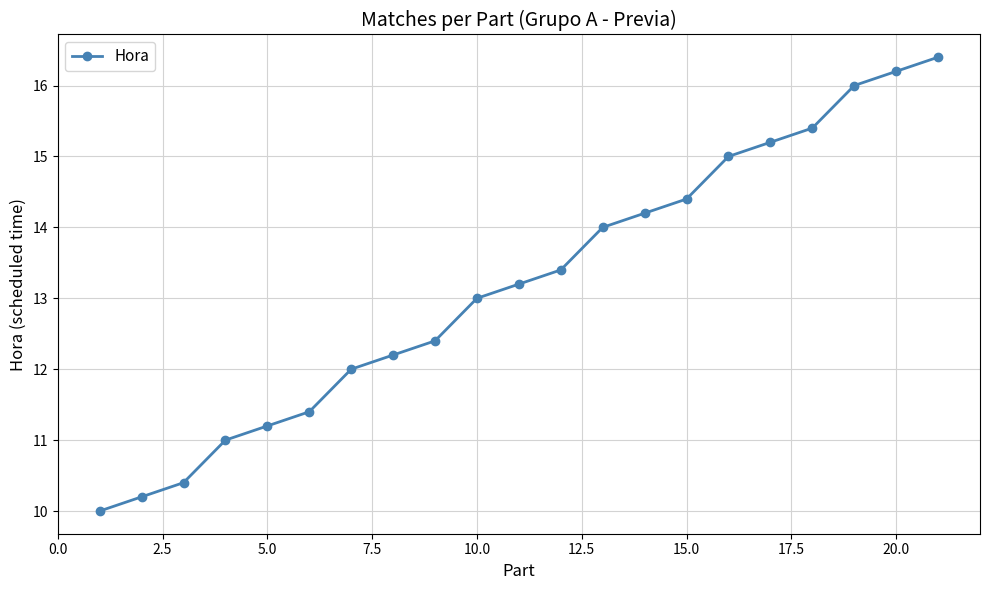

Reading left to right, transcribe all the data shown in this chart.

10.0	10.2	10.4	11.0	11.2	11.4	12.0	12.2	12.4	13.0	13.2	13.4	14.0	14.2	14.4	15.0	15.2	15.4	16.0	16.2	16.4